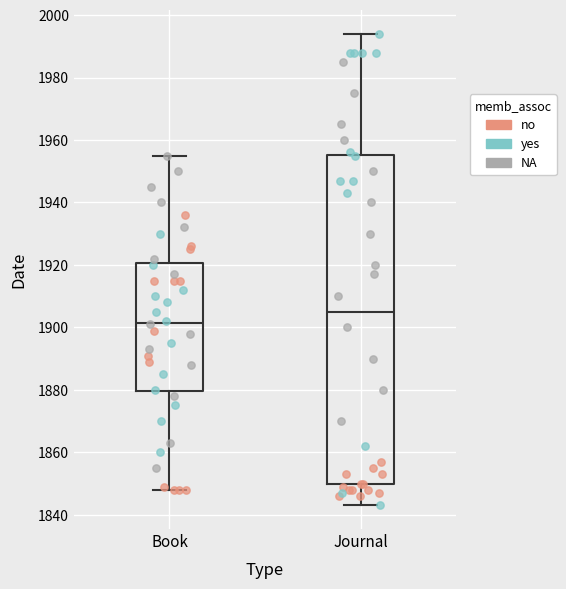

Reading left to right, transcribe this box plot: for each box, give where its median line is, the range the box spans, and where its two whiskers end, as read against the y-axis. The values are not printed on the chart, so give them approximately, as read against the axis.

Book: median 1902, box 1880 to 1920, whiskers 1848 to 1956
Journal: median 1906, box 1850 to 1956, whiskers 1844 to 1994